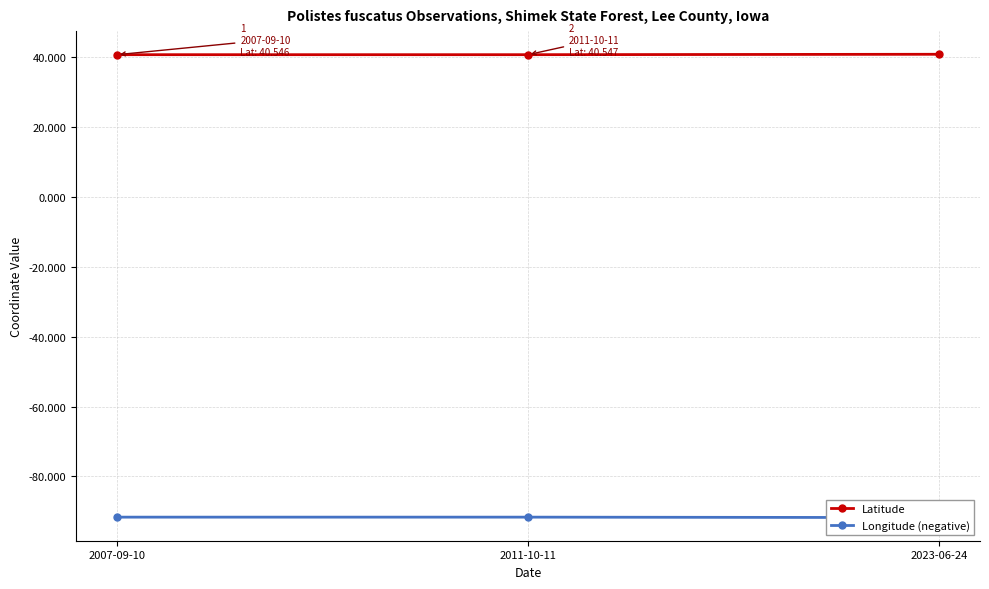

What is the average value of the Latitude series?

40.6